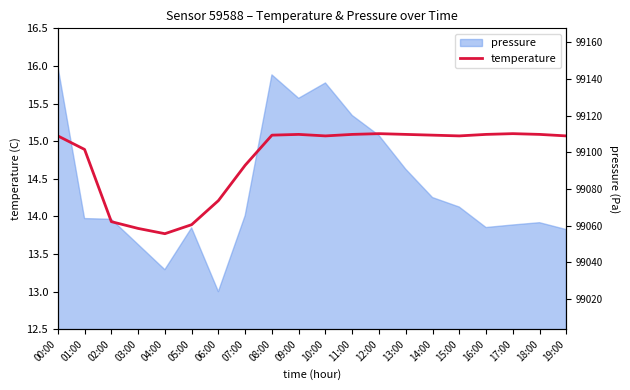

True or false: the data shows 9.9 at 14:00.

False